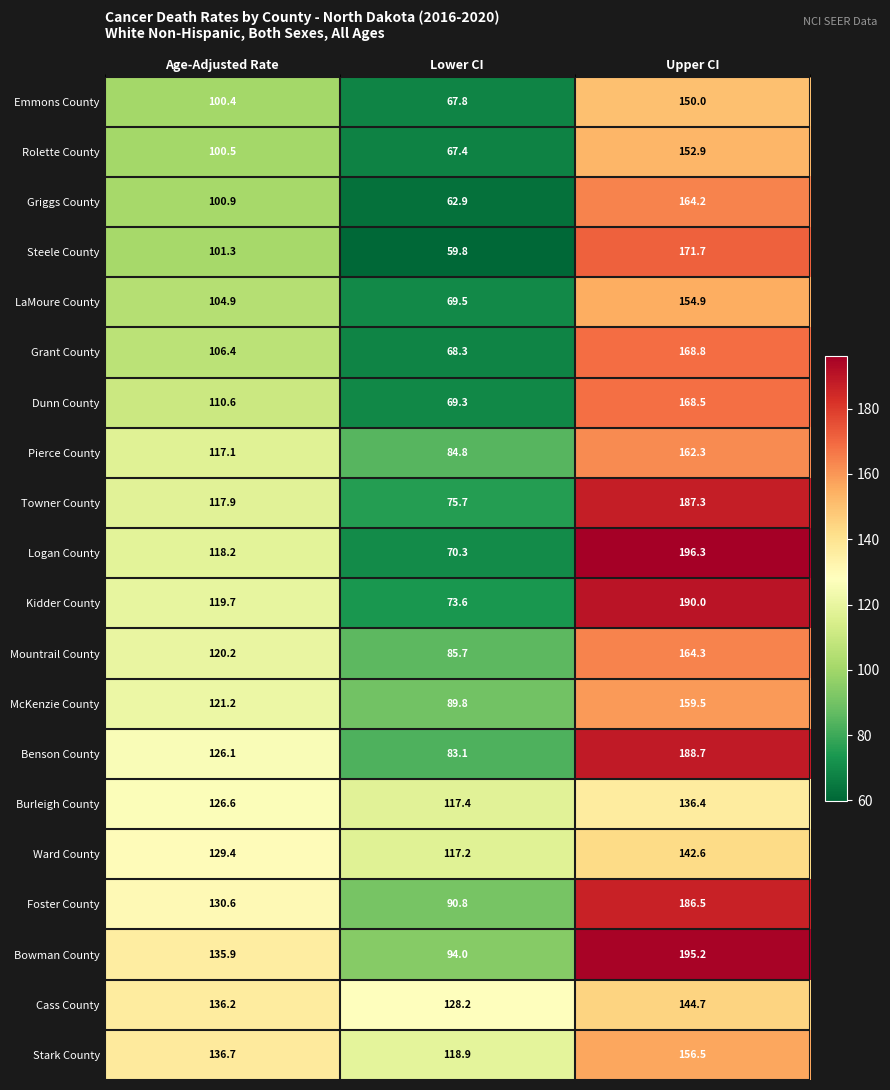

Which series has the largest total across all categories?

Bowman County